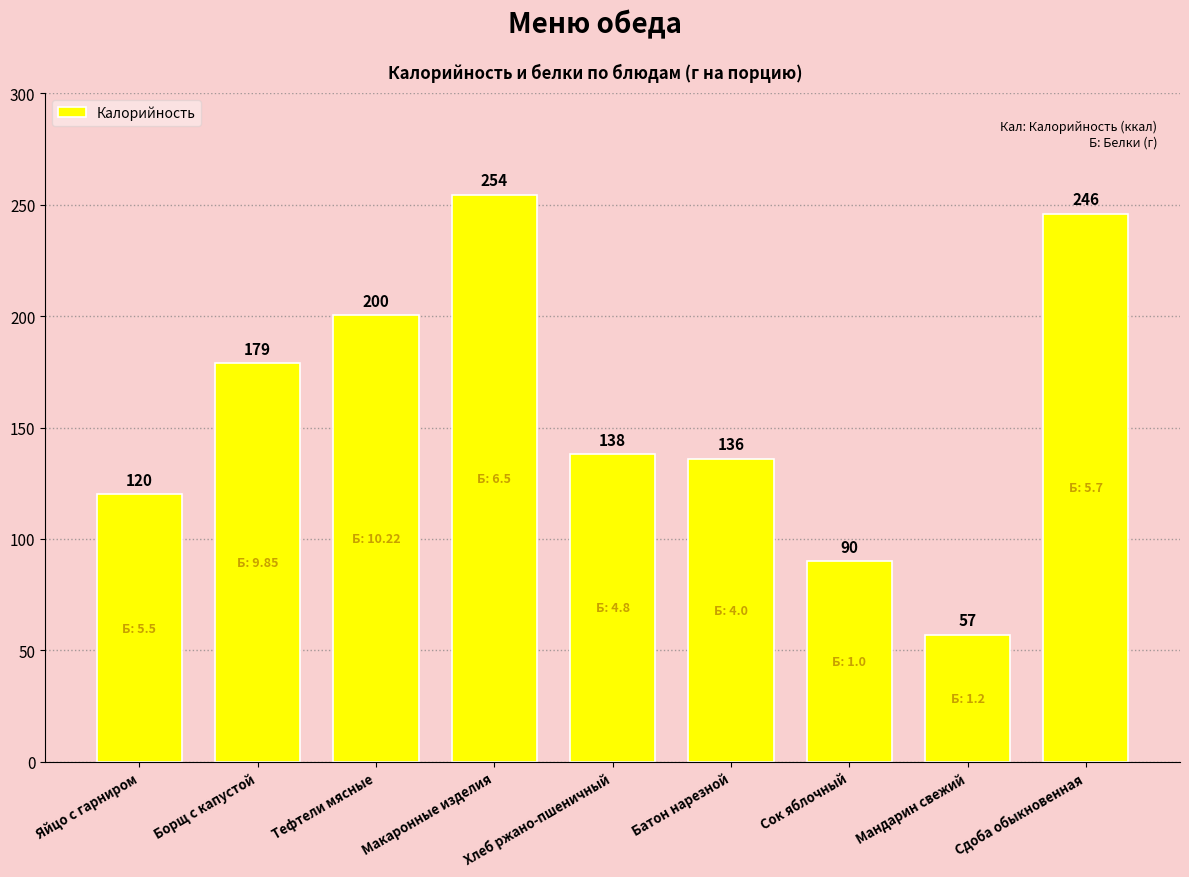

Where does the data first go above 138?

Борщ с капустой